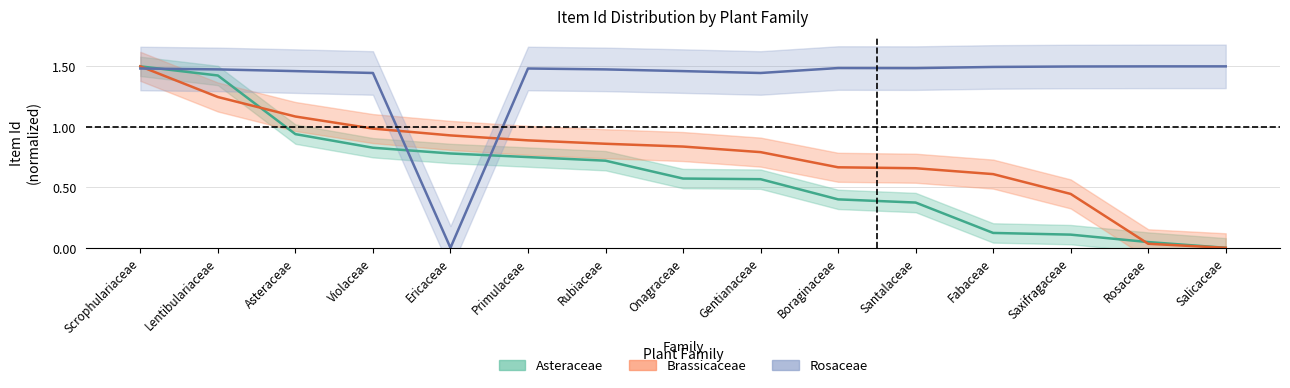

True or false: Rosaceae has a value of 1.5 at Scrophulariaceae.

True